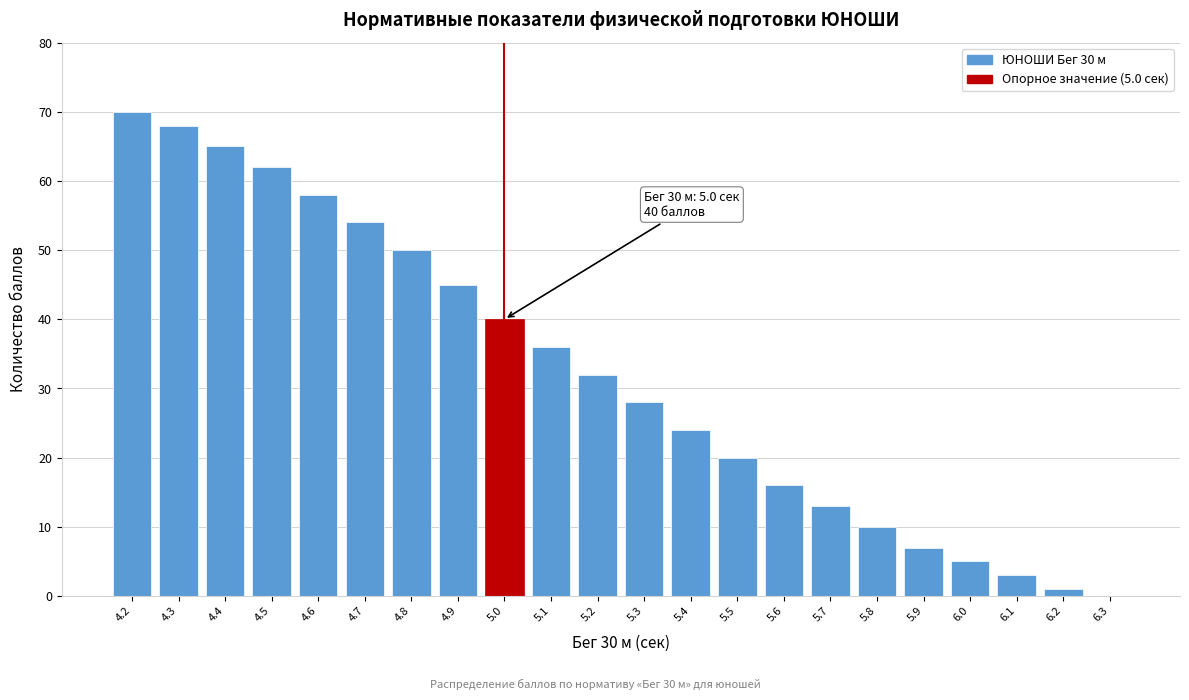

Reading left to right, what are all the values shown in this chart?

4.2=70	4.3=68	4.4=65	4.5=62	4.6=58	4.7=54	4.8=50	4.9=45	5.0=40	5.1=36	5.2=32	5.3=28	5.4=24	5.5=20	5.6=16	5.7=13	5.8=10	5.9=7	6.0=5	6.1=3	6.2=1	6.3=0